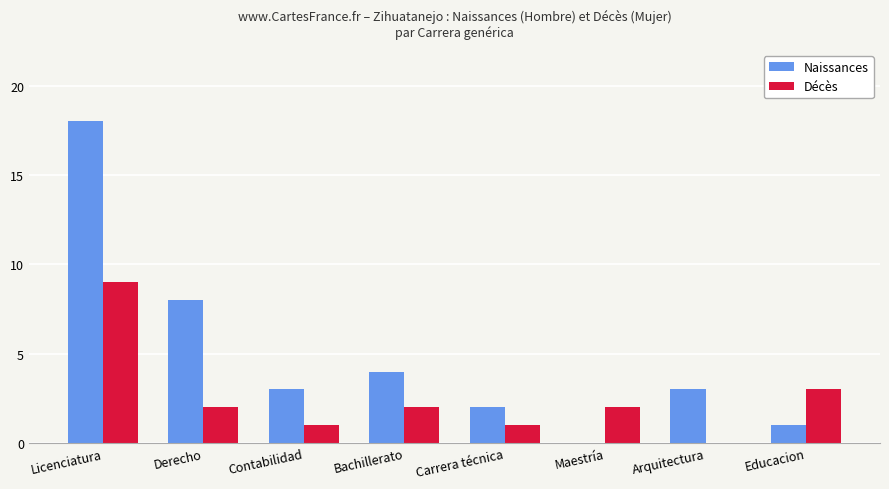

Count the number of categories in the chart.

8